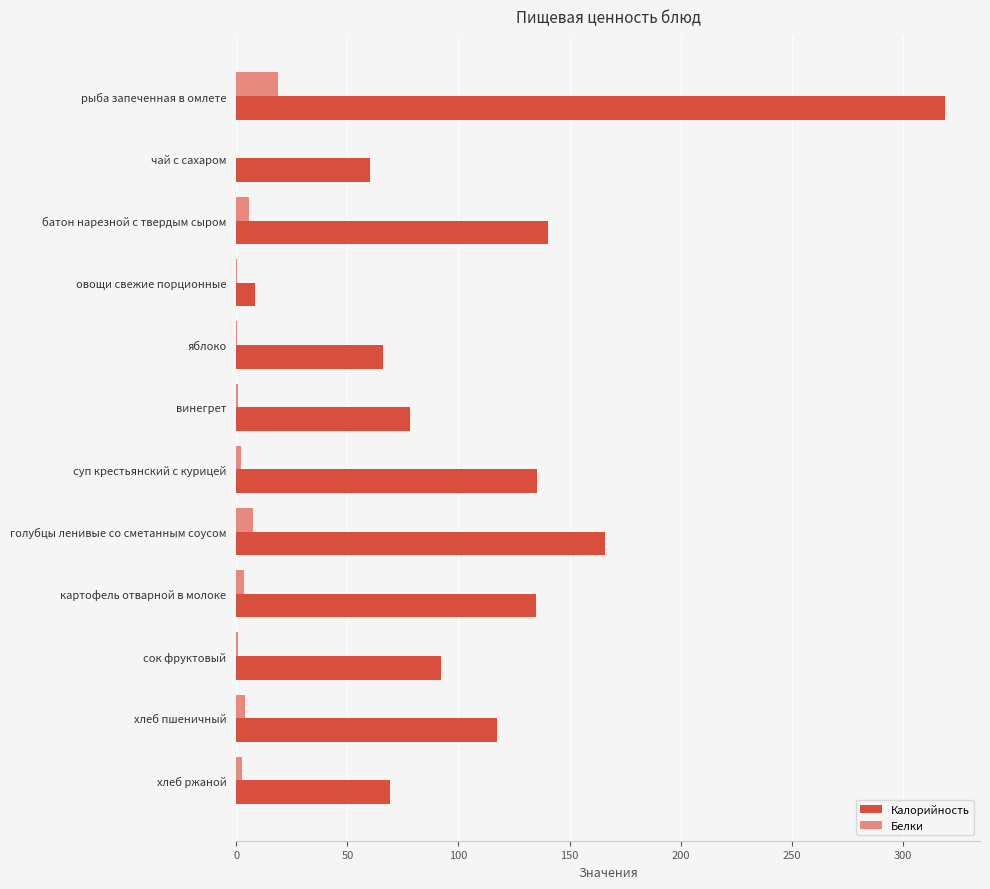

The Калорийность series shows 23.5 at хлеб пшеничный. True or false?

False